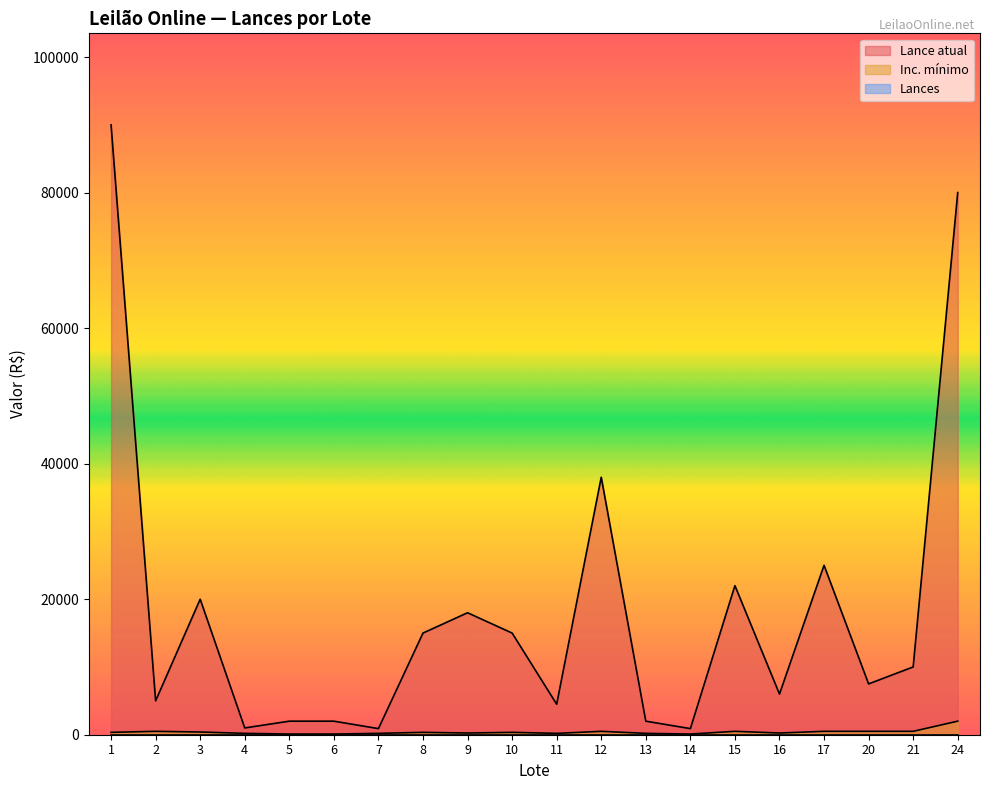

True or false: Inc. mínimo has more than 0 points higher than both neighbors.

True